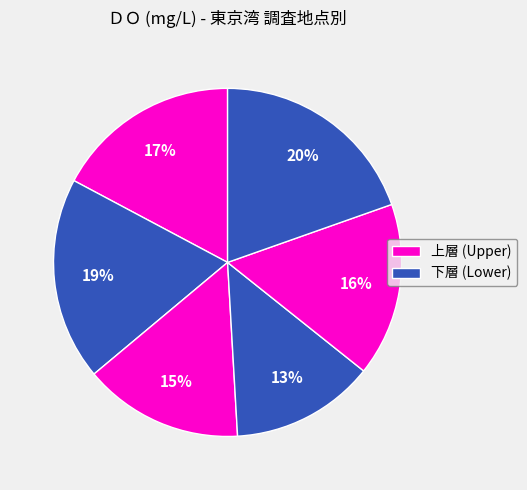

How many segments does this pie chart have?

6